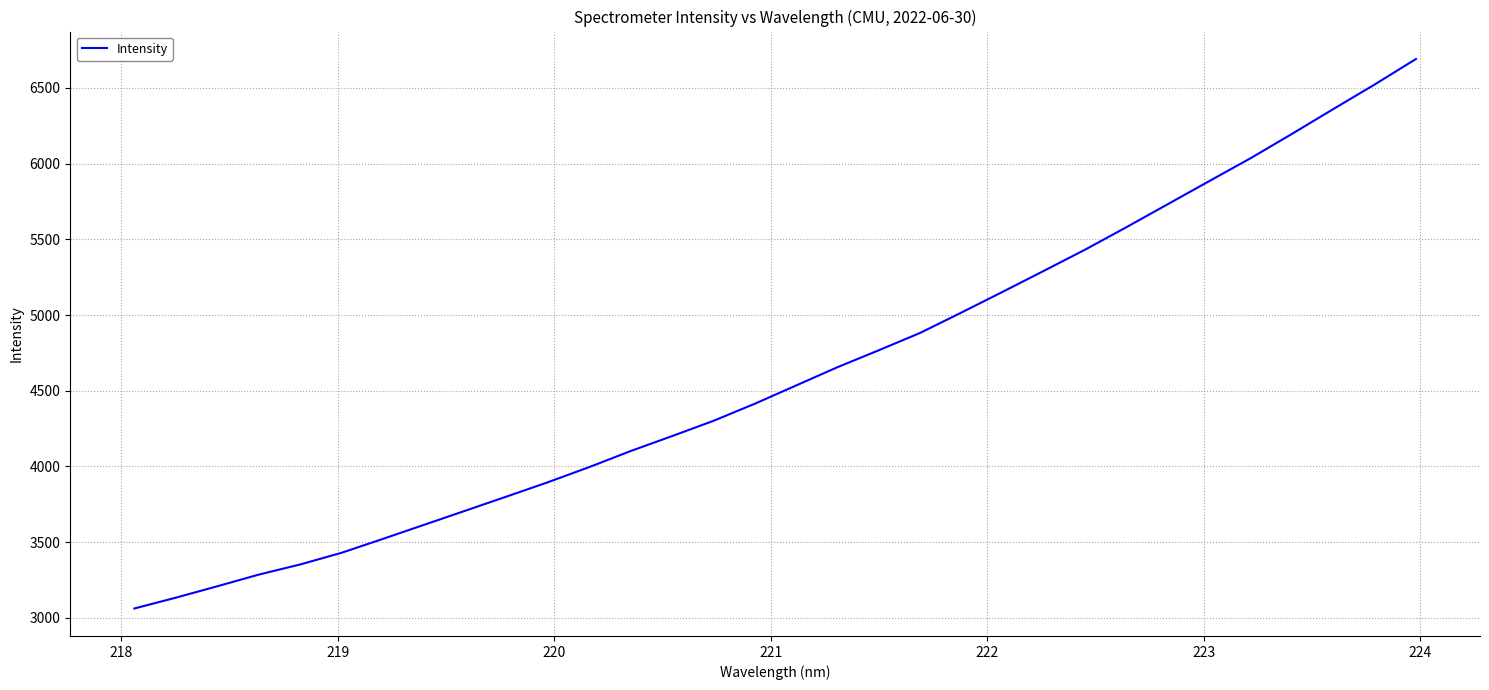

What is the maximum value shown in the chart?

6690.4